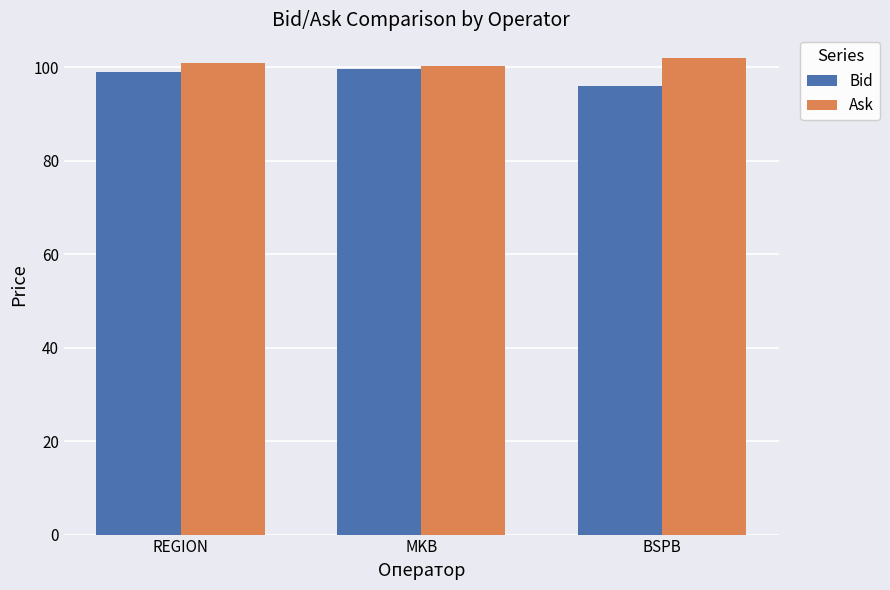

Does the chart contain any negative values?

No